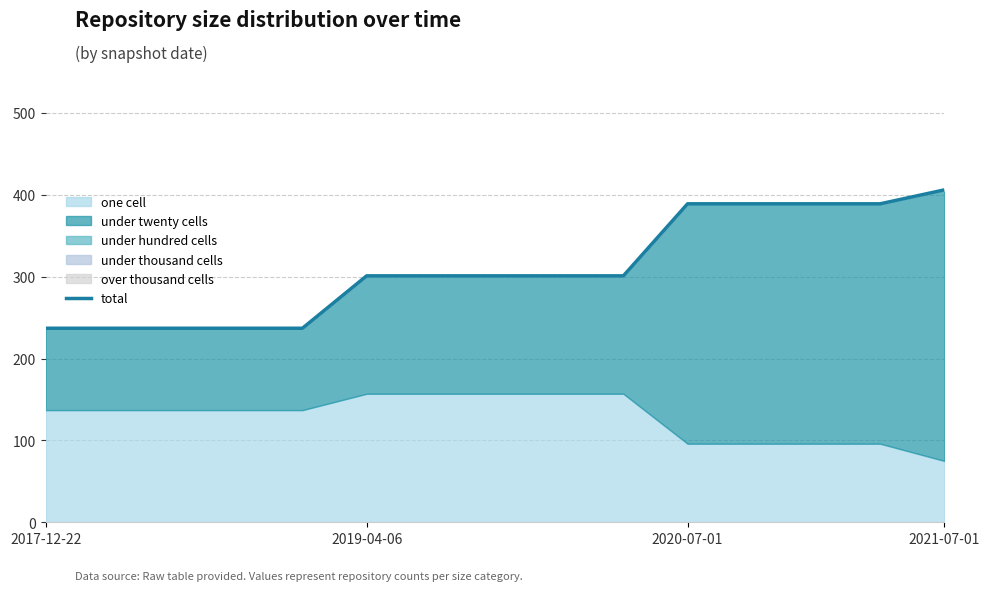

What is the difference between the maximum and minimum values?

169